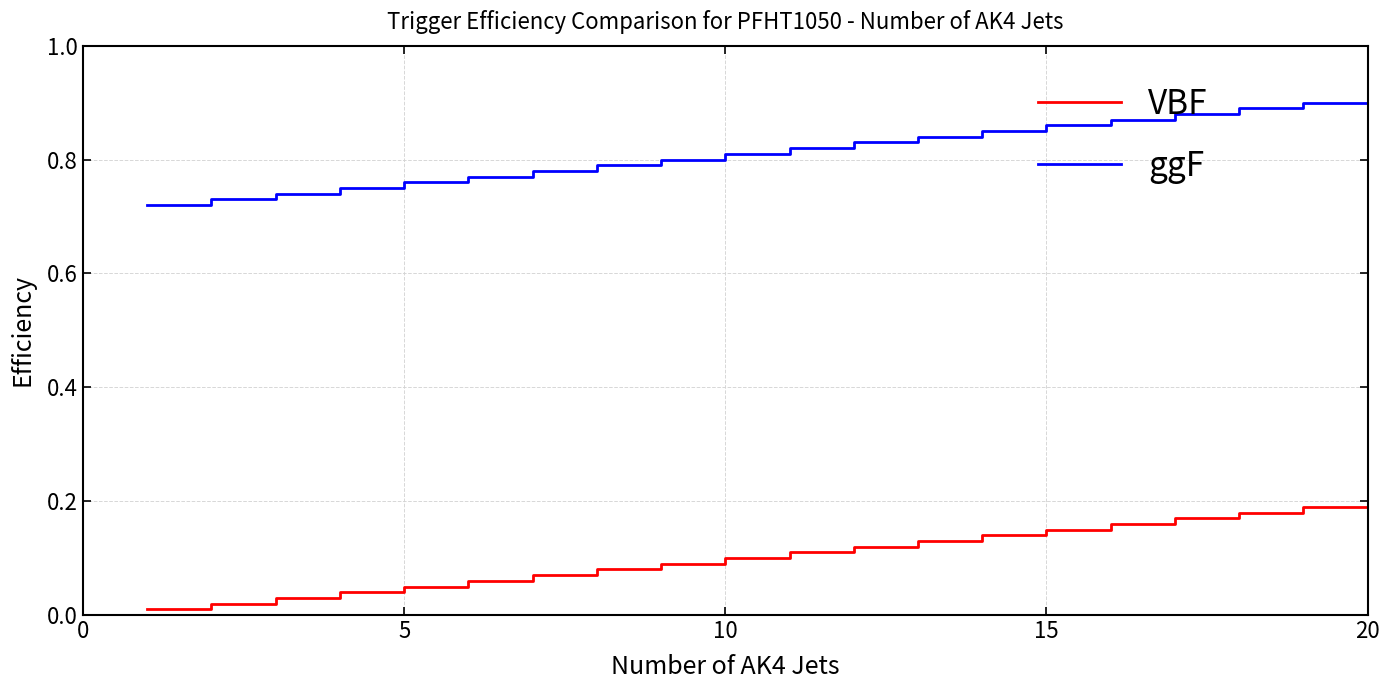

Which series has the largest total across all categories?

ggF